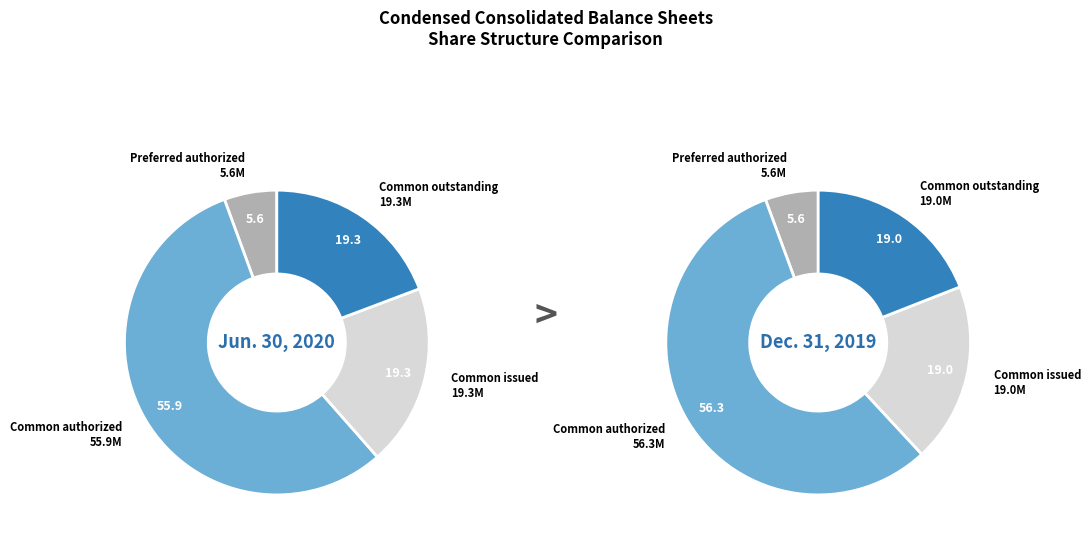

Which category has the biggest portion of the pie?

Common stock, shares authorized